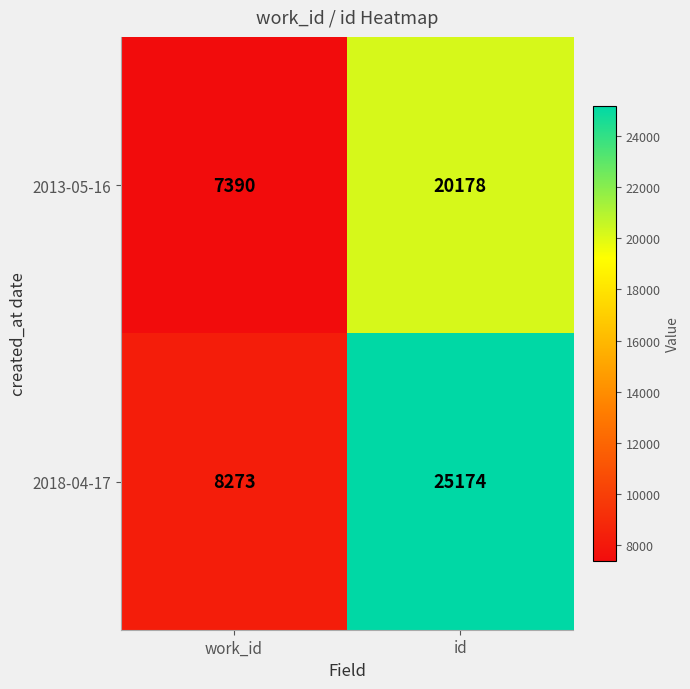

Which category has the lowest value in the 2013-05-16 series?

work_id